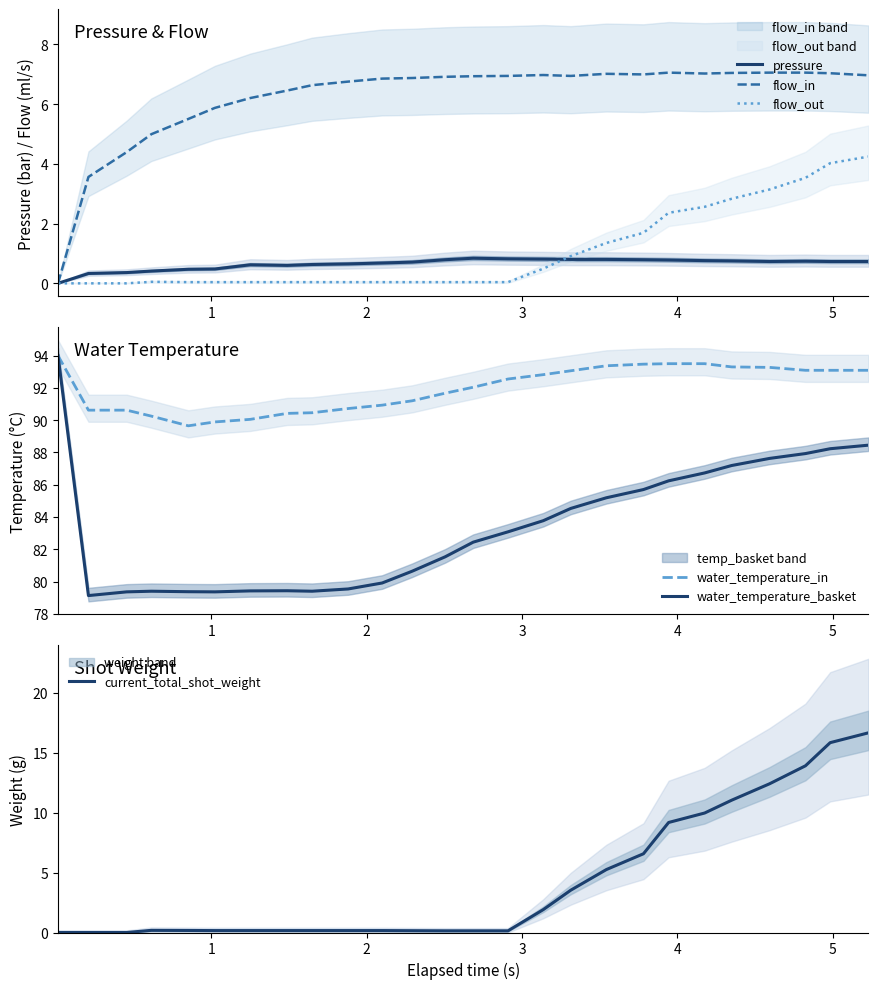

What is the maximum value for pressure?

0.8